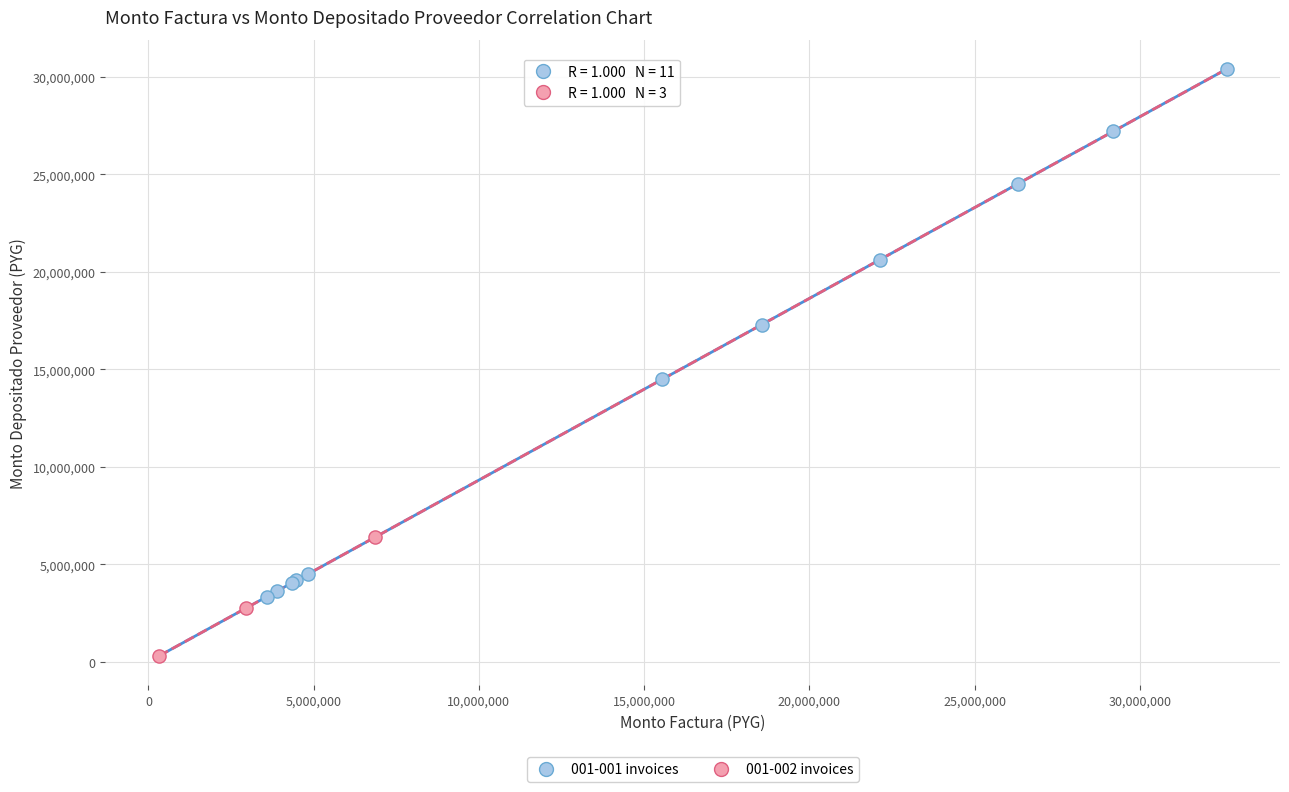

Which series reaches the maximum Y coordinate?

001-001 invoices